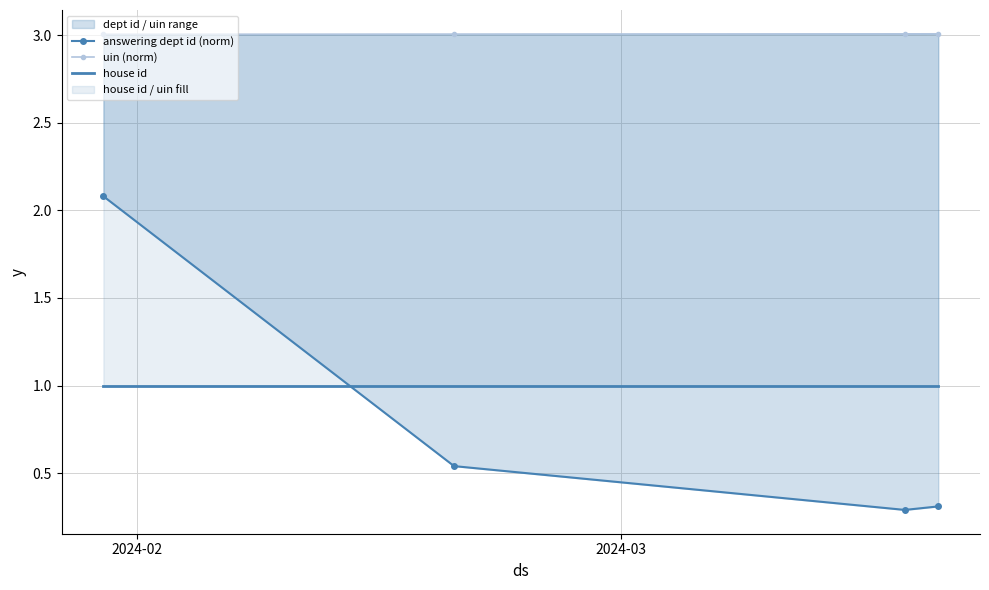

Is this an area chart (filled region under the line)?

No